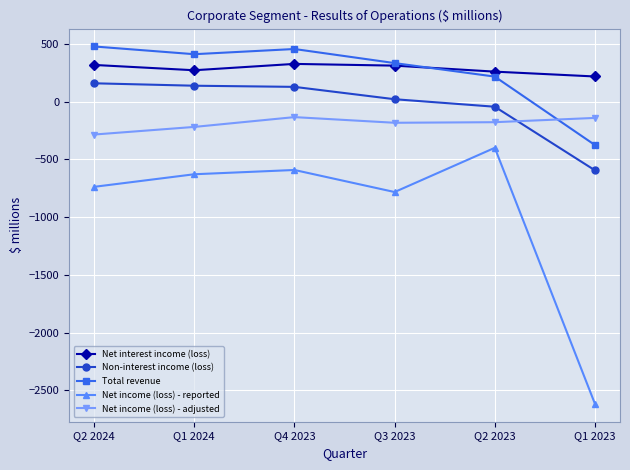

The value of Net interest income (loss) at Q4 2023 is 328. True or false?

True